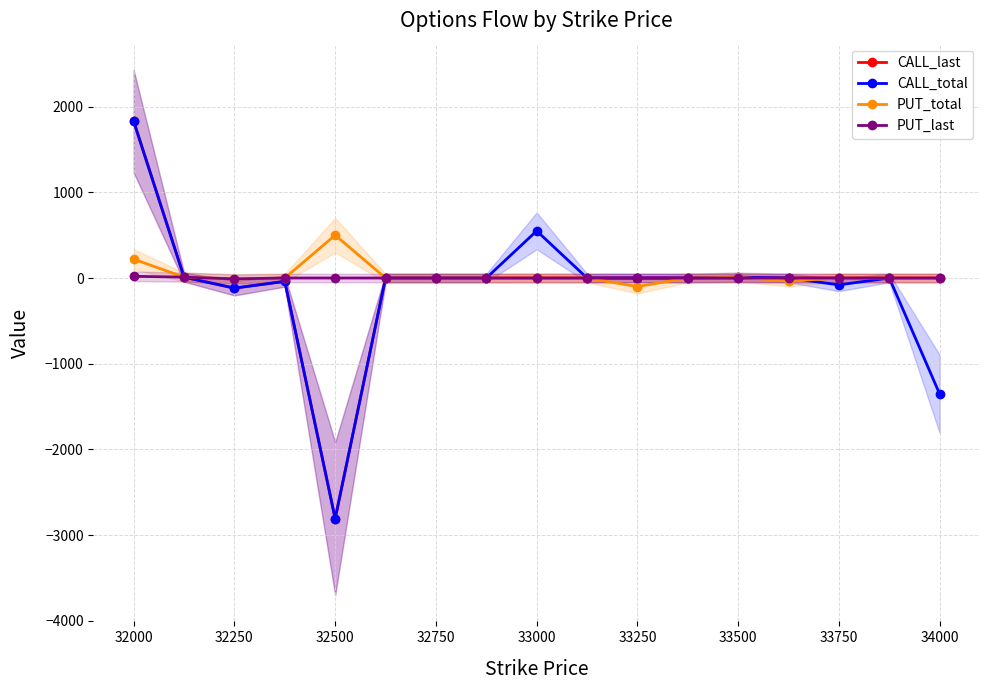

Is it true that CALL_last equals 2067 at 33750?

False